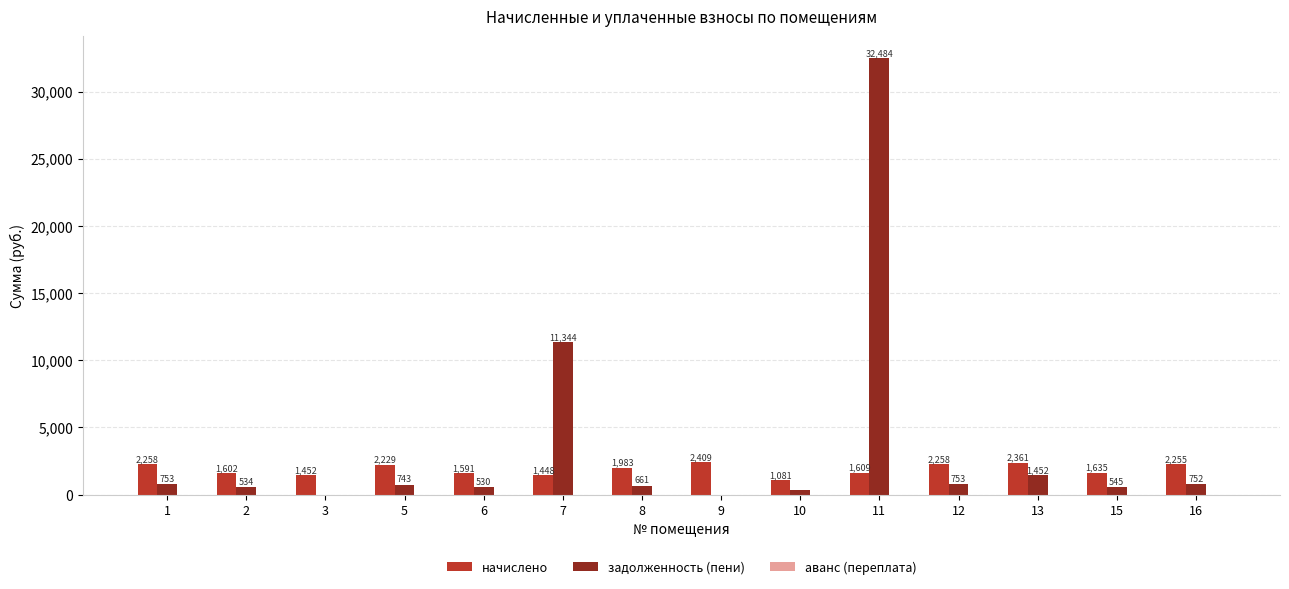

Is it true that начислено equals 3938.0 at 9?

False